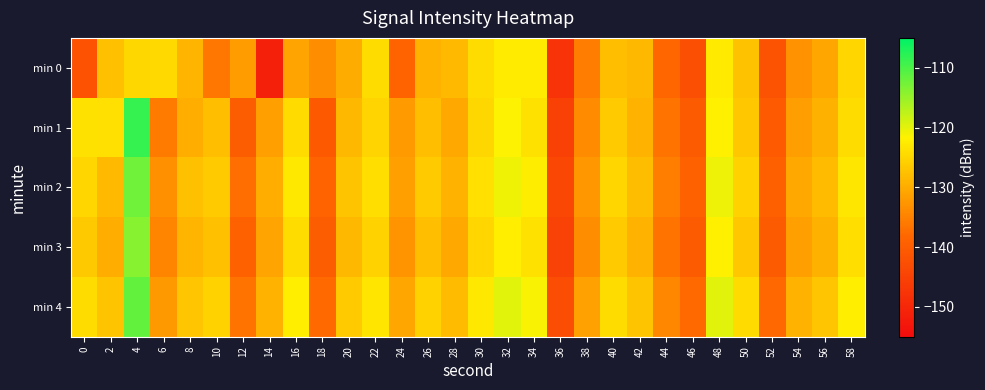

What is the difference between the highest and lowest values at 4?

16.1